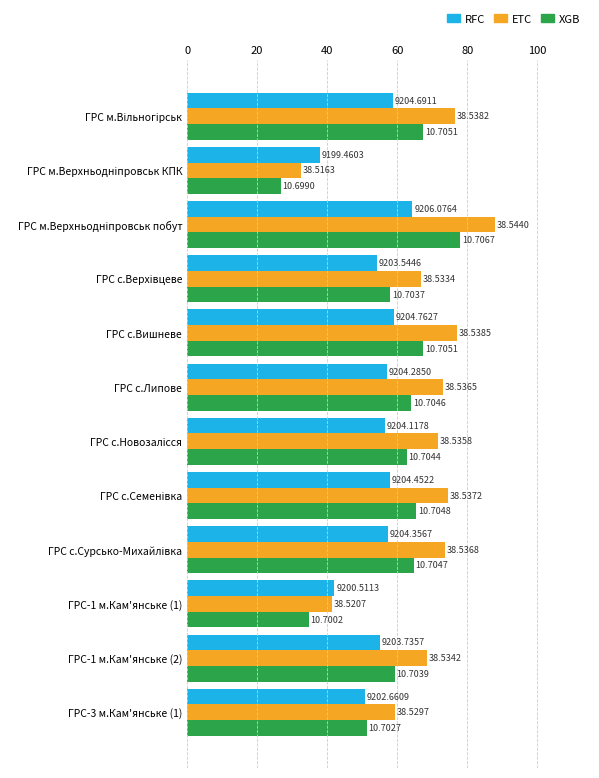

What are all the series names shown in the legend?

RFC, ETC, XGB